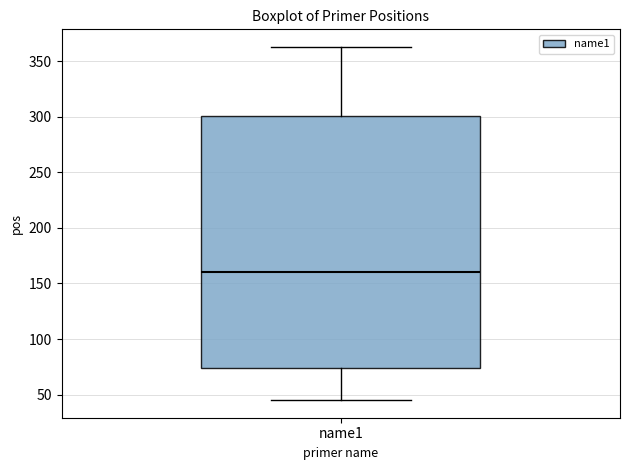

Read this box plot against the y-axis: the position of the median line, the range covered by the box, and the ends of both whiskers. The values are not printed on the chart, so give them approximately, as read against the axis.

median 160, box 75 to 300, whiskers 45 to 365